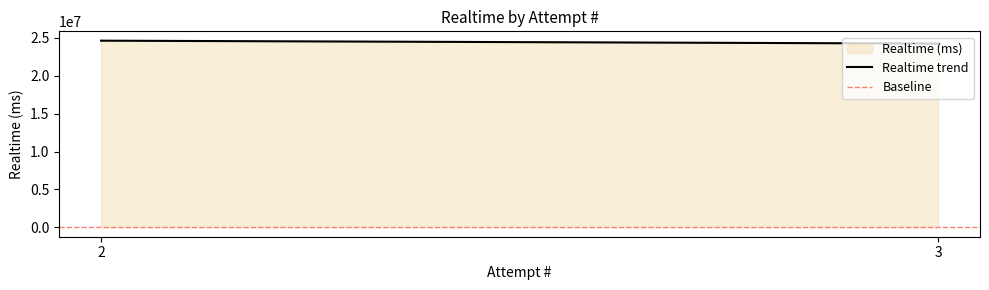

Approximately how many times larger is the value at 2 compared to 3?

1.0